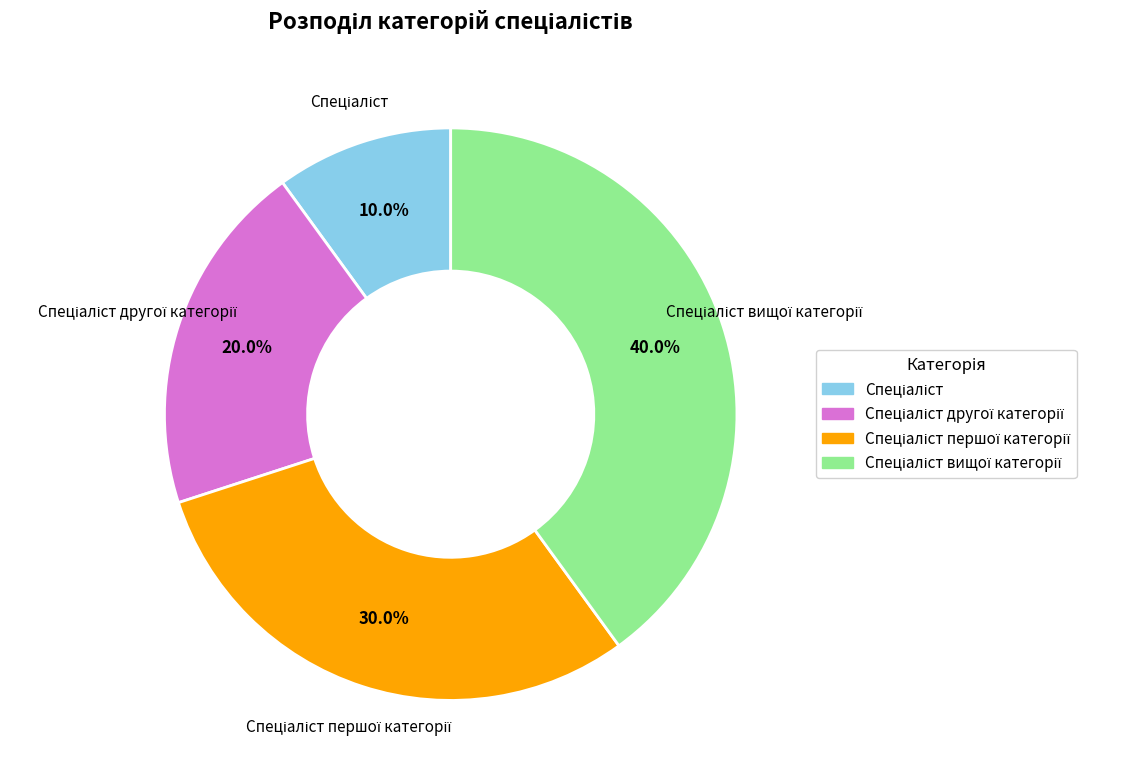

How many segments does this pie chart have?

4